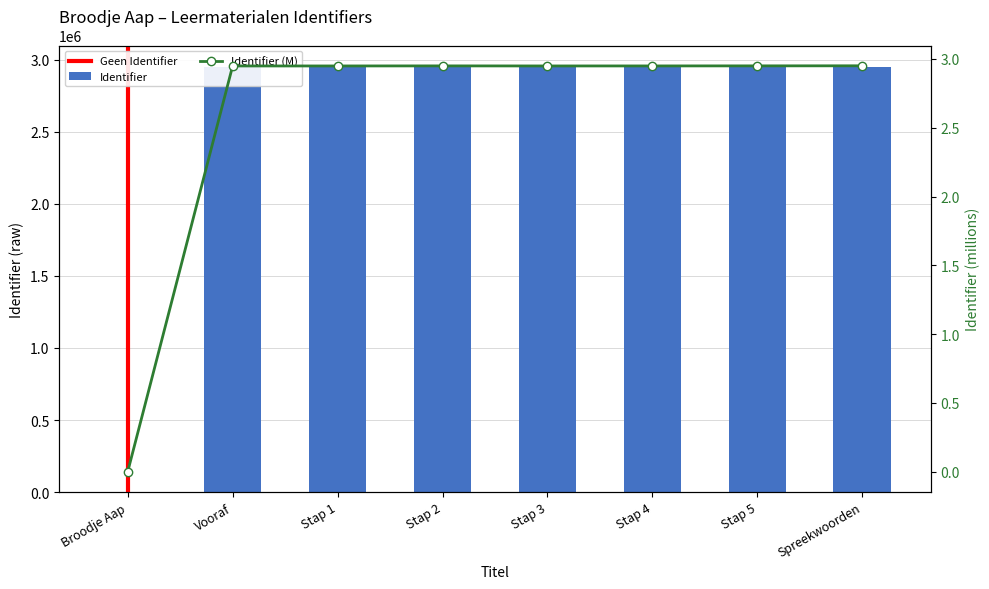

What is the label of the 6th bar from the right?

Stap 1